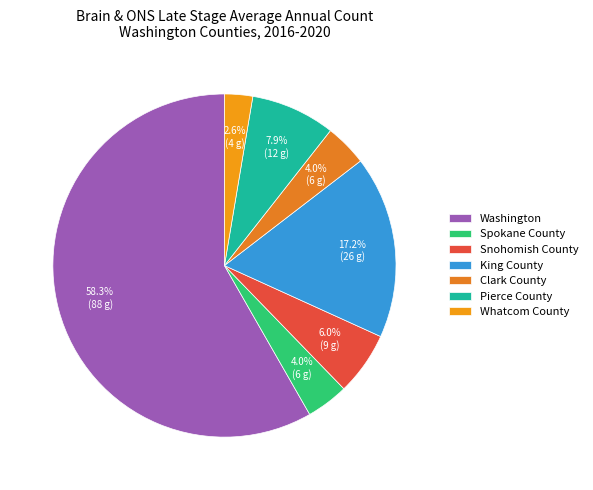

Does any single category account for the majority?

Yes